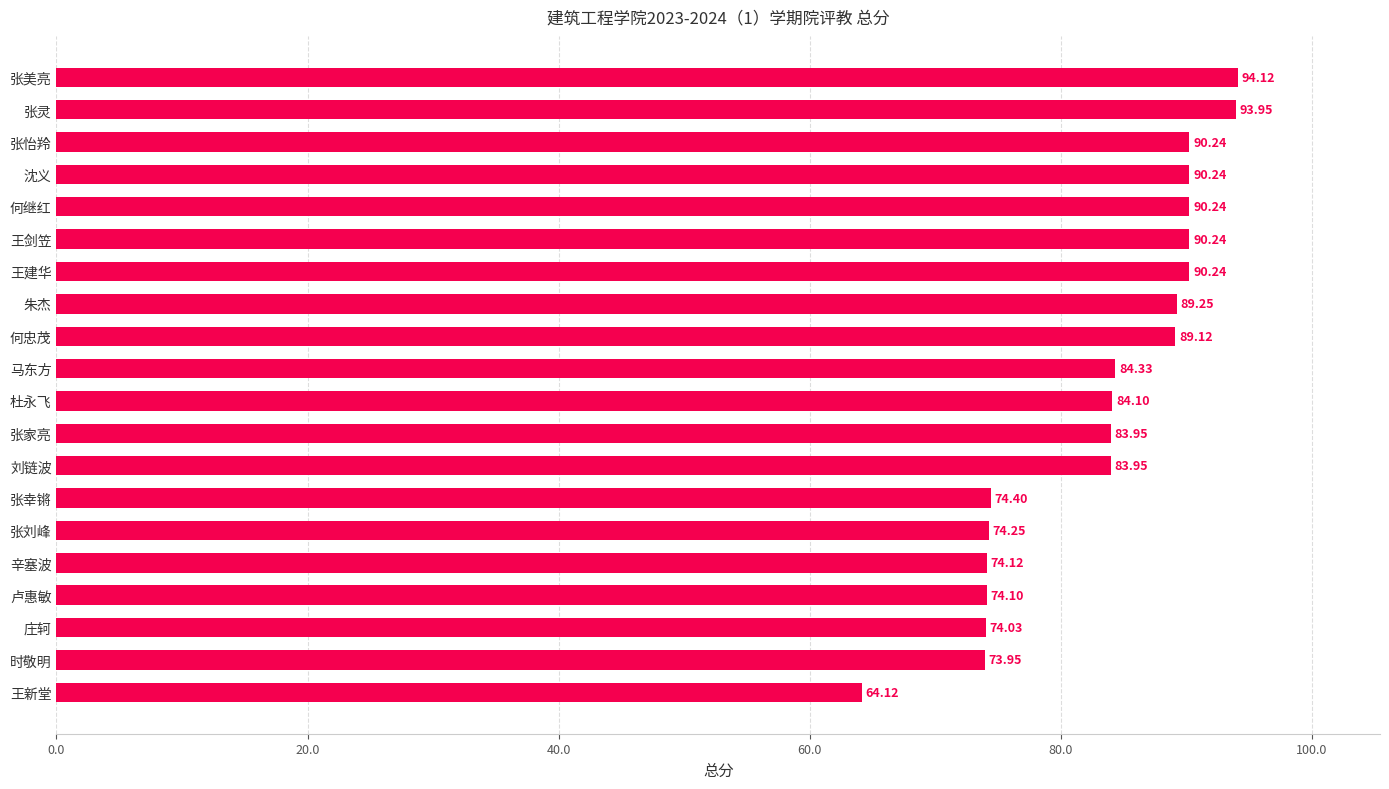

Which has a higher value, 刘链波 or 马东方?

马东方